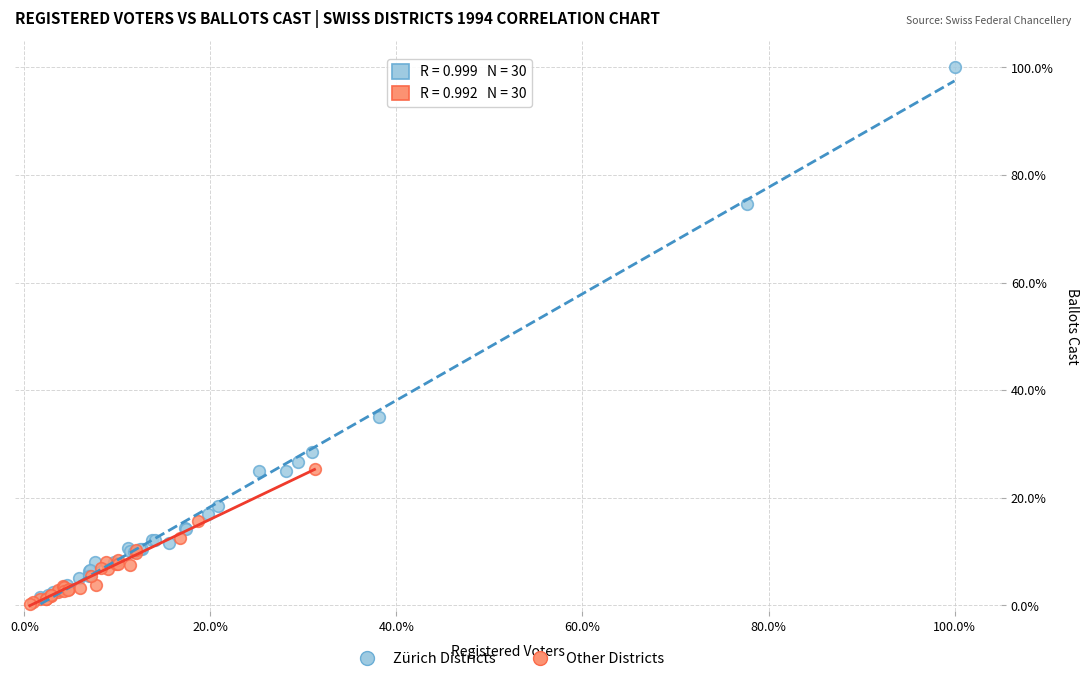

What are all the series names shown in the legend?

Zürich Districts, Other Districts